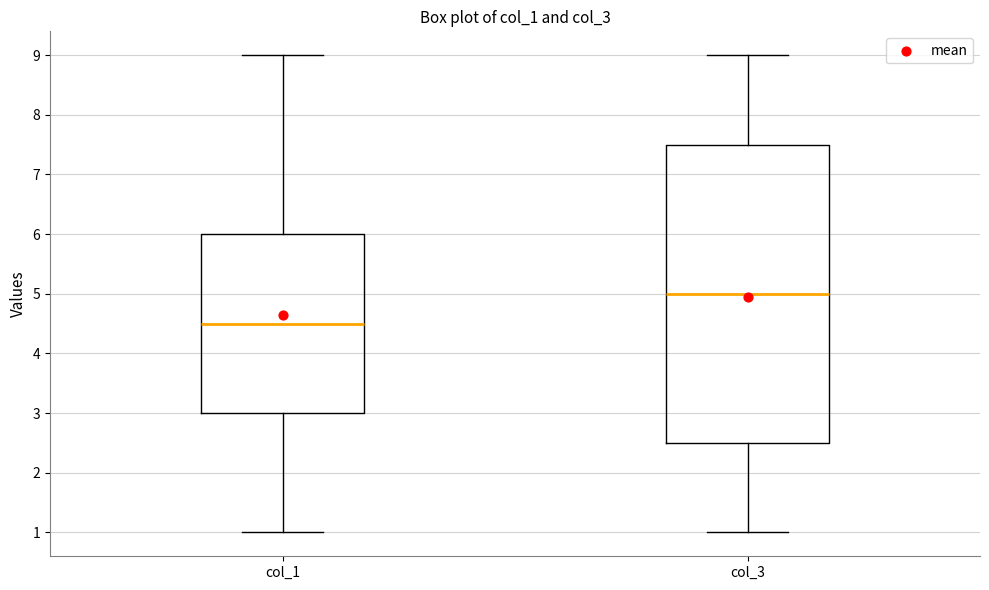

Which box's median line is the lowest?

col_1